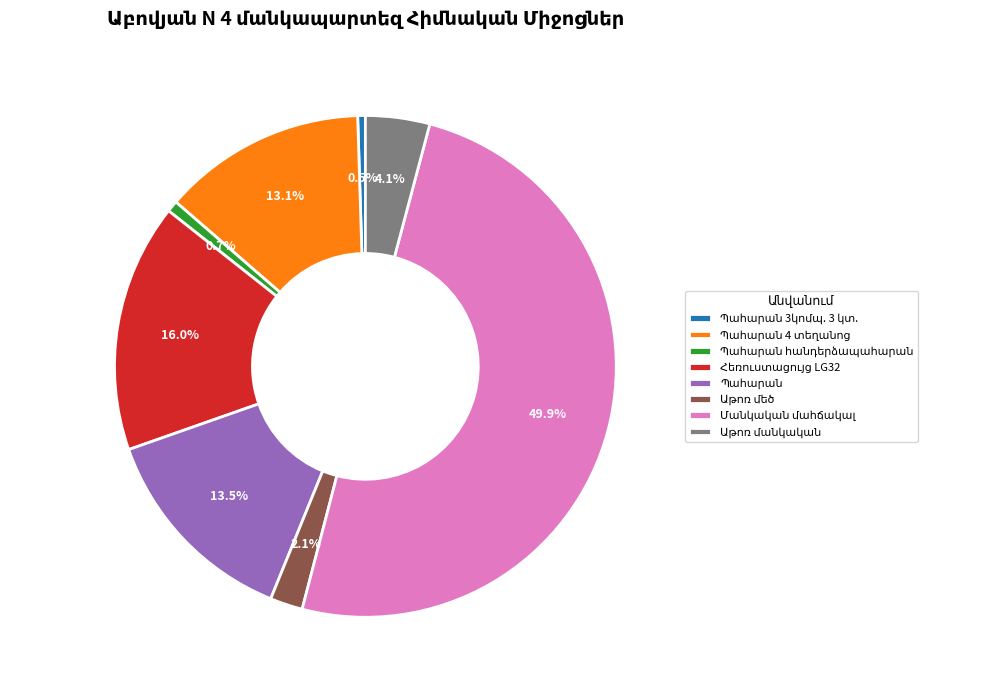

Which category has the smallest portion of the pie?

Պահարան 3կոմպ. 3 կտ.